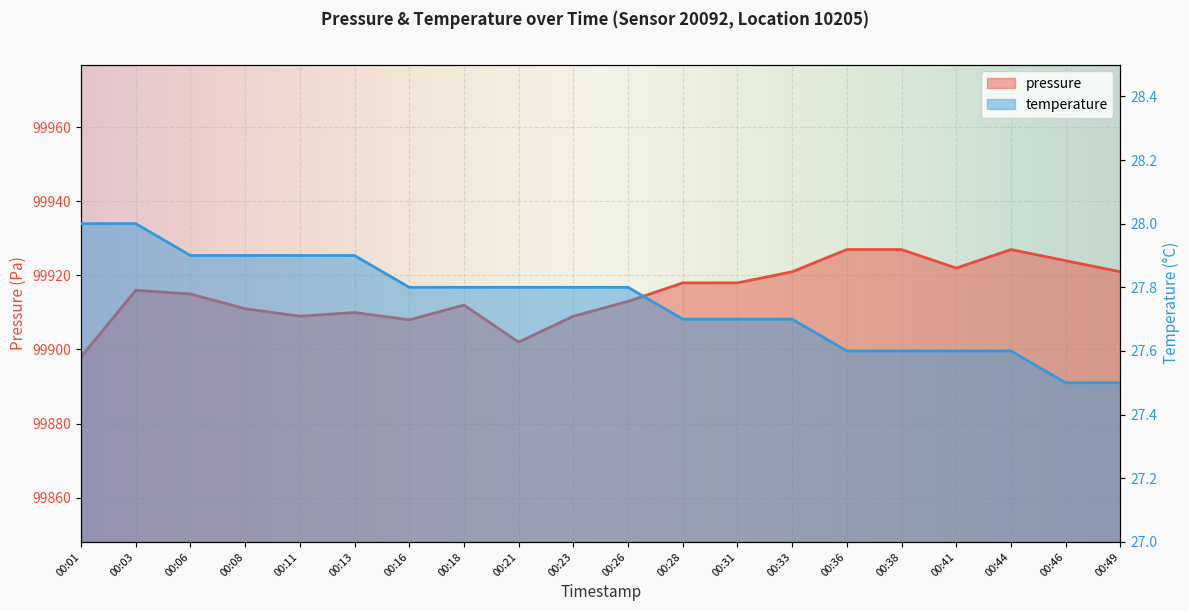

True or false: temperature has a value of 16.5 at 00:46.

False